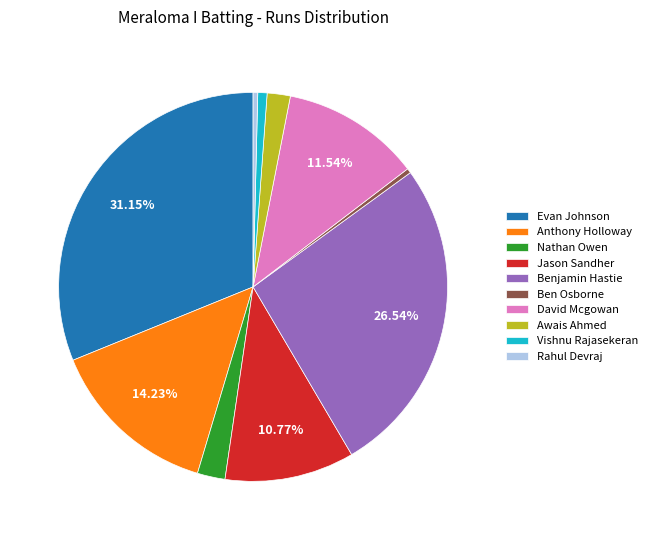

Count the number of slices in the pie.

10